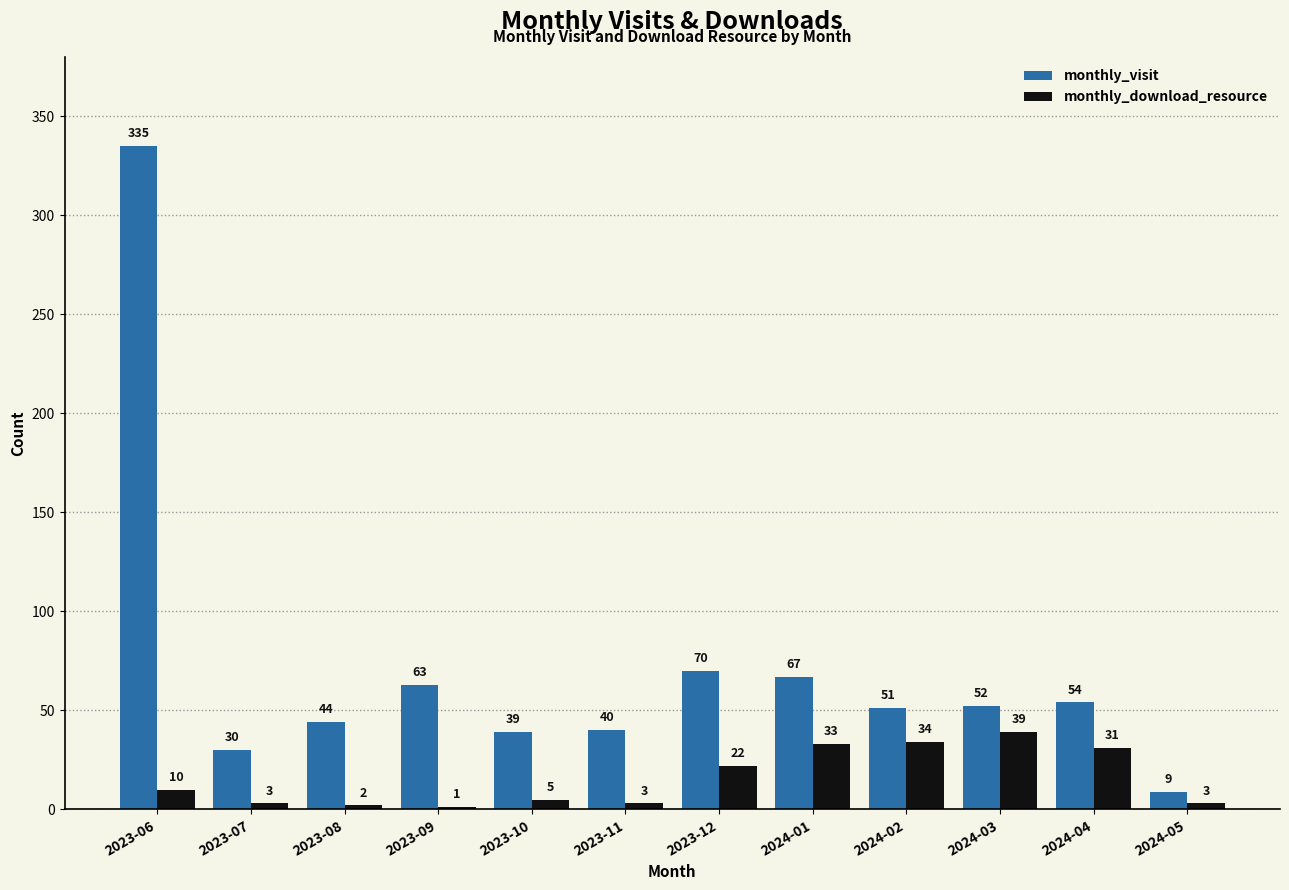

How many groups of bars are there?

12